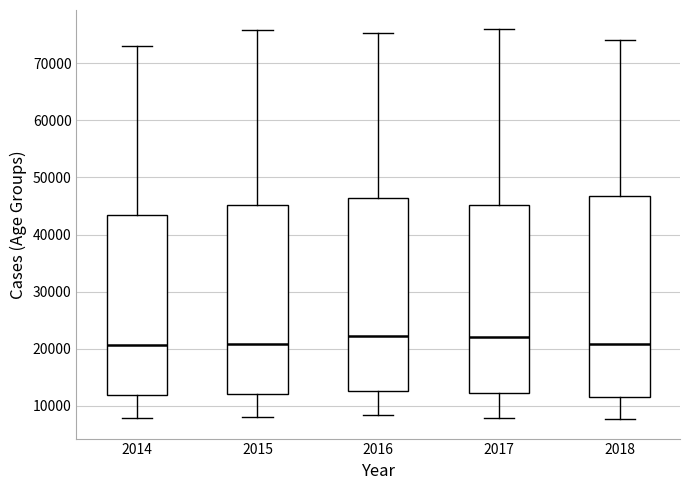

Comparing the boxes themselves (not the whiskers), which one is the tallest?

2018